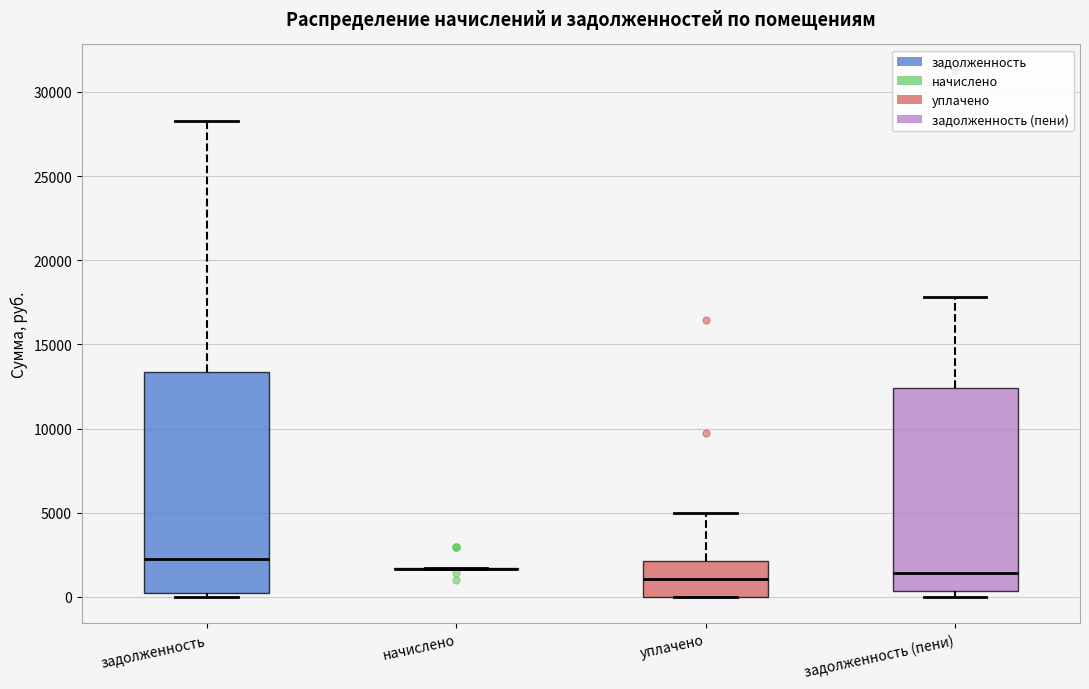

Reading left to right, transcribe this box plot: for each box, give where its median line is, the range the box spans, and where its two whiskers end, as read against the y-axis. The values are not printed on the chart, so give them approximately, as read against the axis.

задолженность: median 2000, box 0 to 13500, whiskers 0 (just below the box's lower edge) to 28500
начислено: box collapsed to a line at 1500, whiskers 1500 to 1500
уплачено: median 1000, box 0 to 2000, whiskers 0 to 5000
задолженность (пени): median 1500, box 500 to 12500, whiskers 0 to 18000